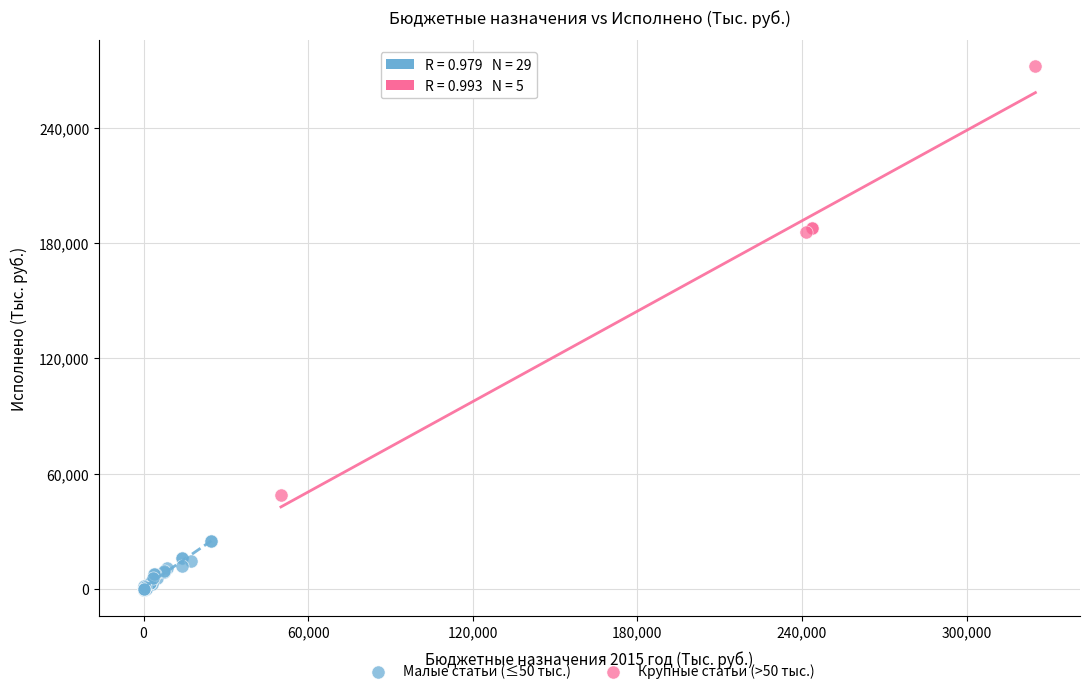

Which series has the widest spread of Y values?

Крупные статьи (>50 тыс.)